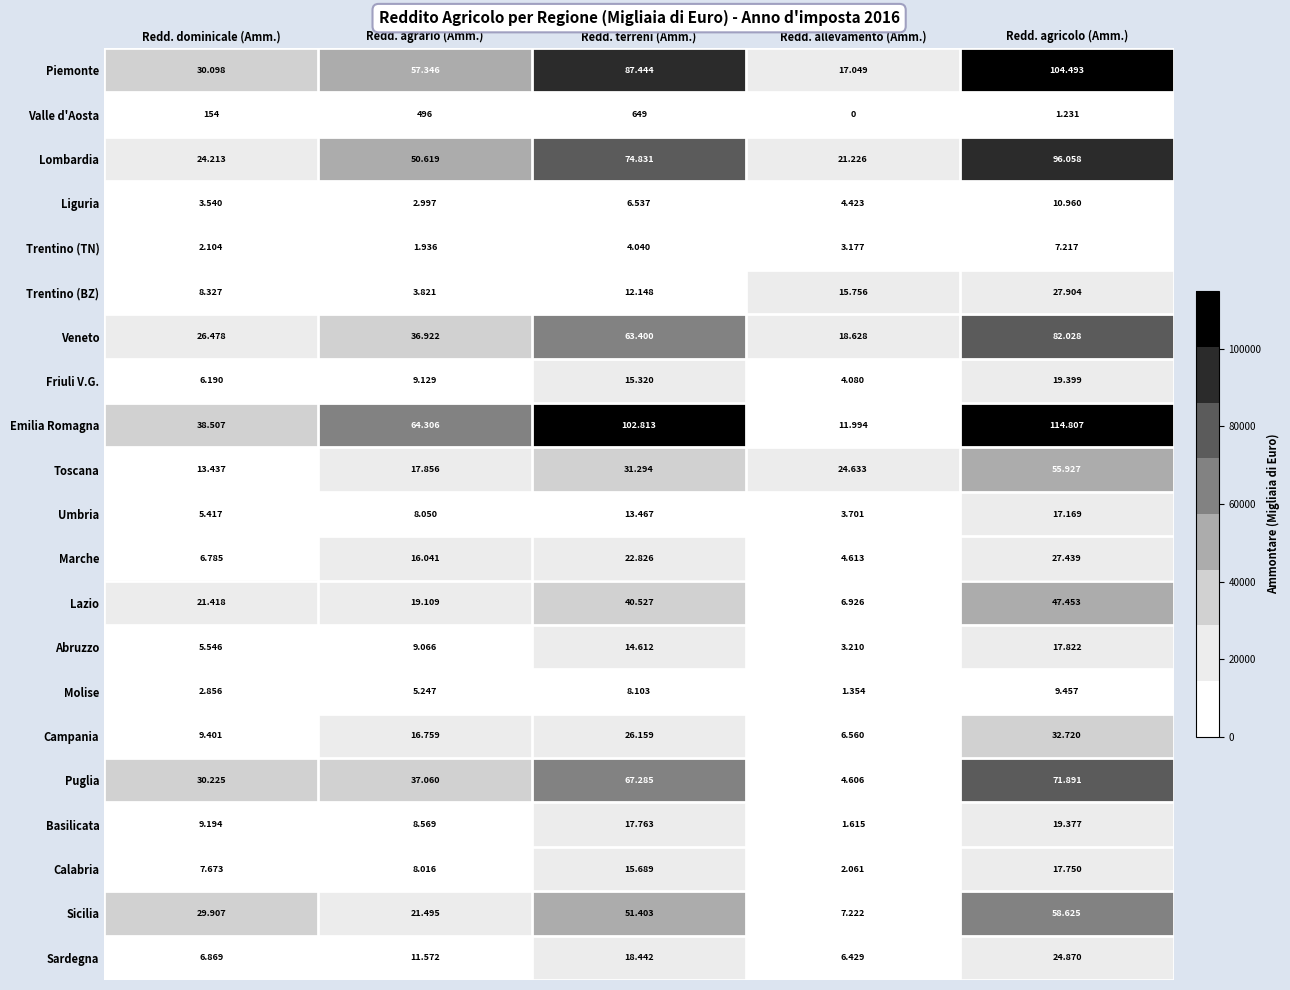

Count the number of categories in the chart.

5